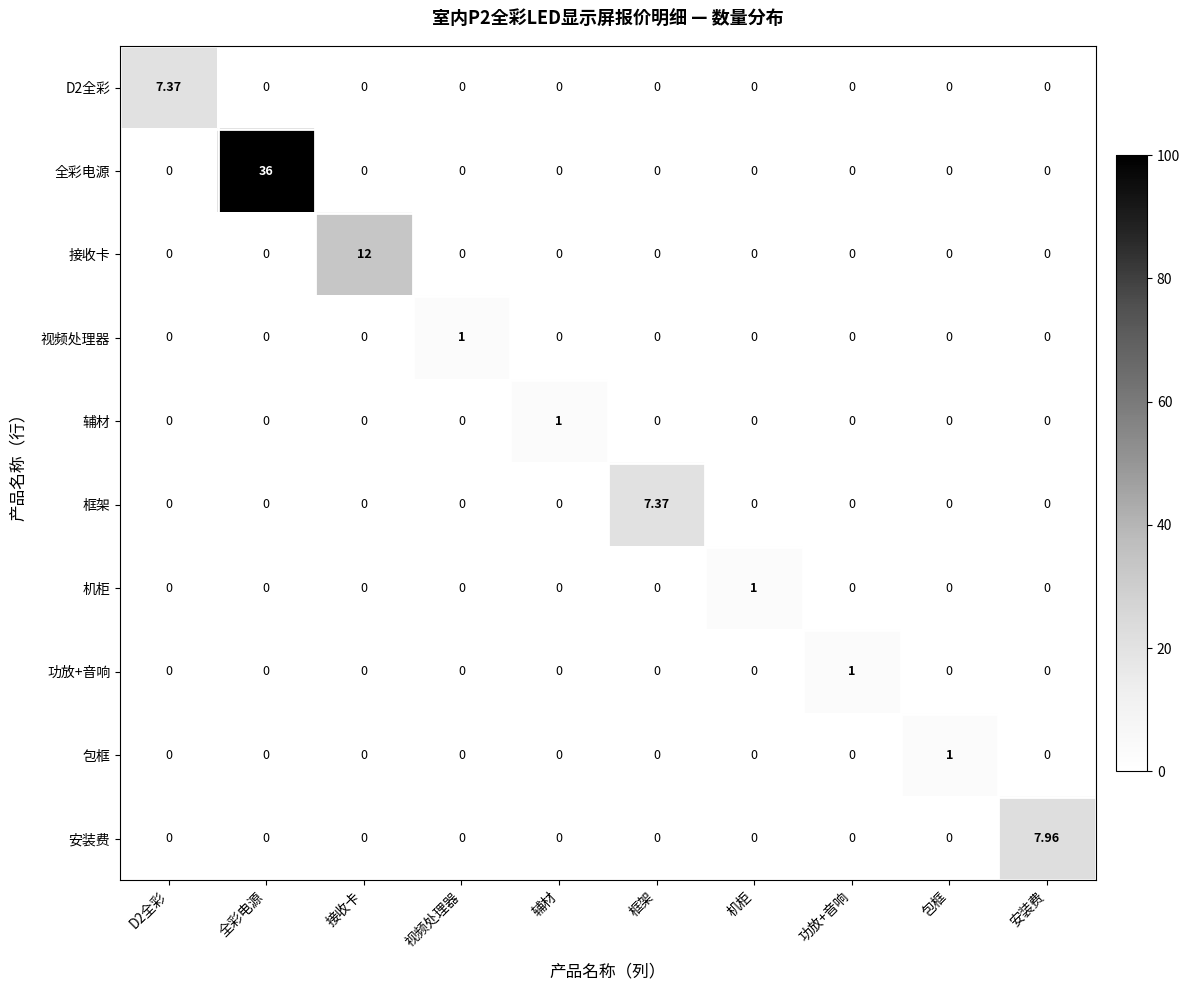

At which category is the sum across all series the highest?

全彩电源